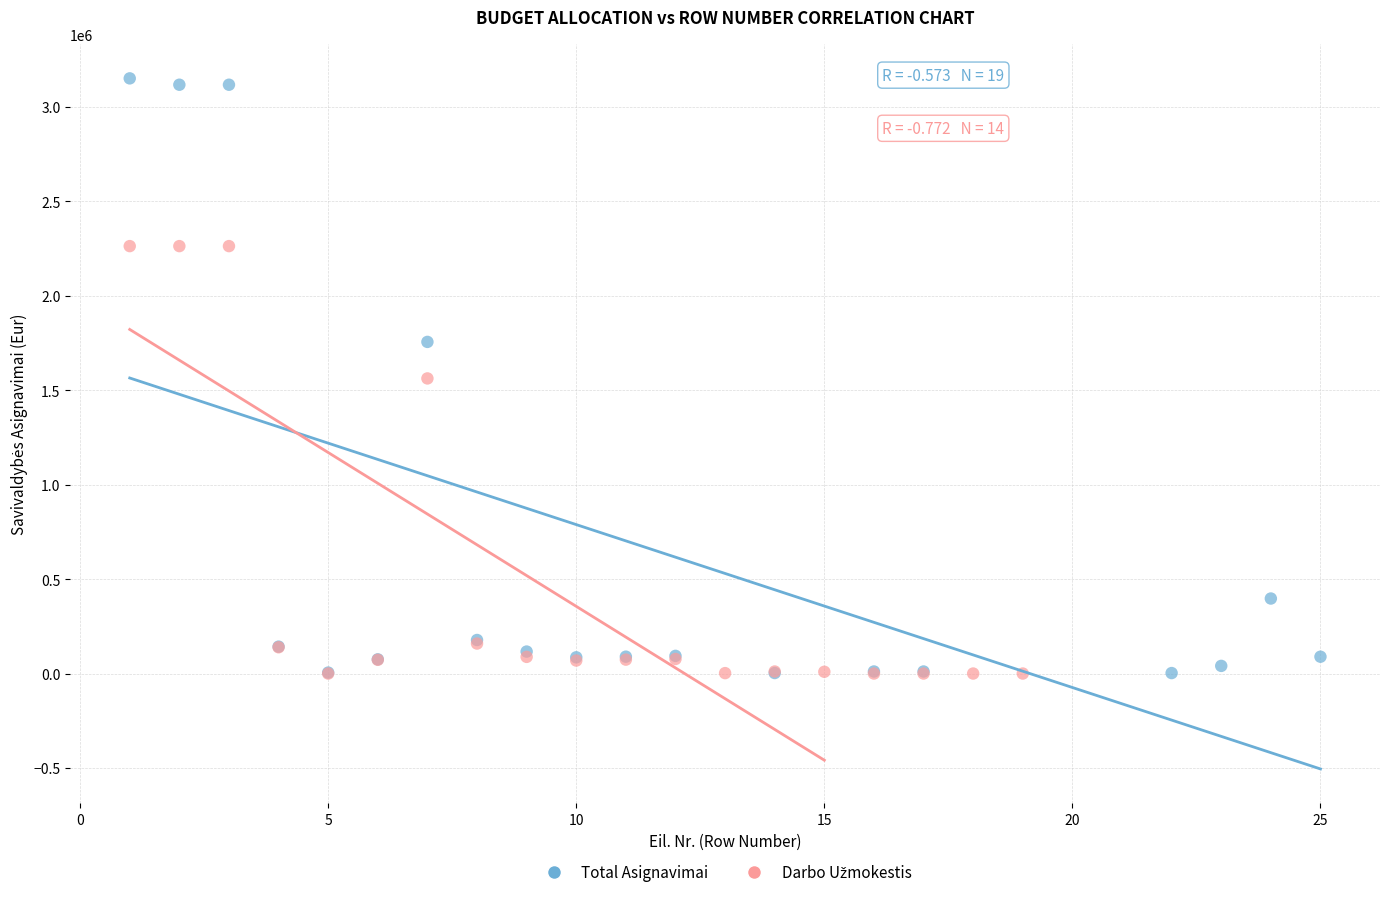

Which series reaches the maximum Y coordinate?

Total Asignavimai